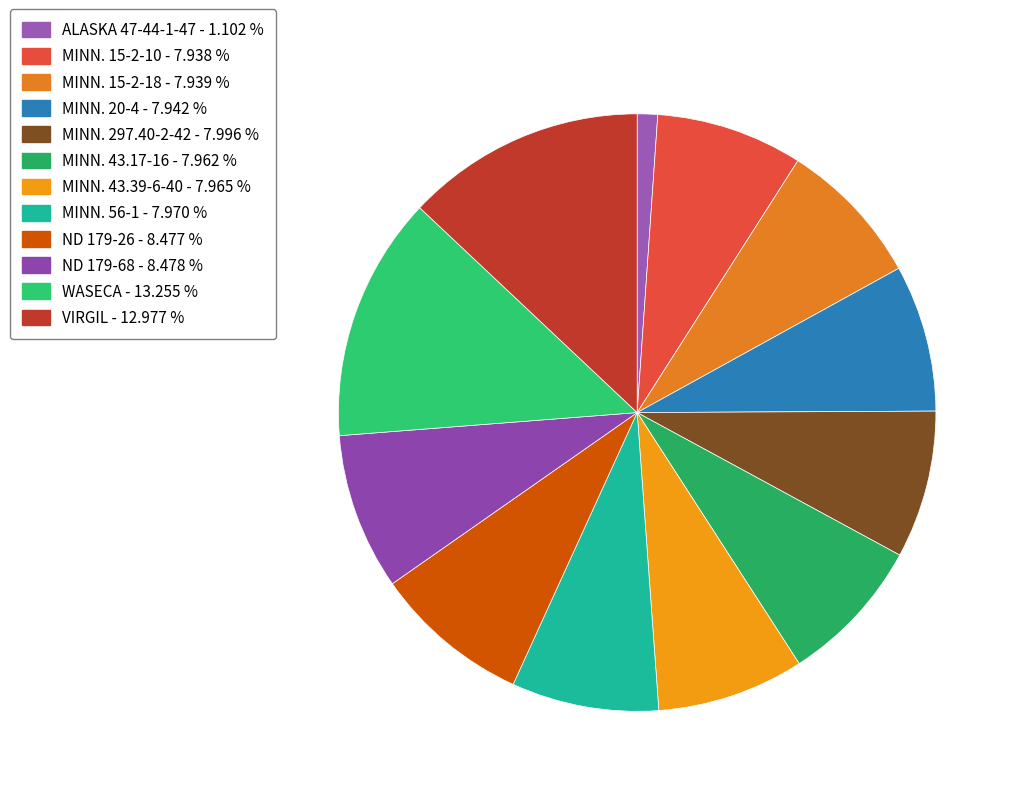

Is there a majority slice in this chart?

No